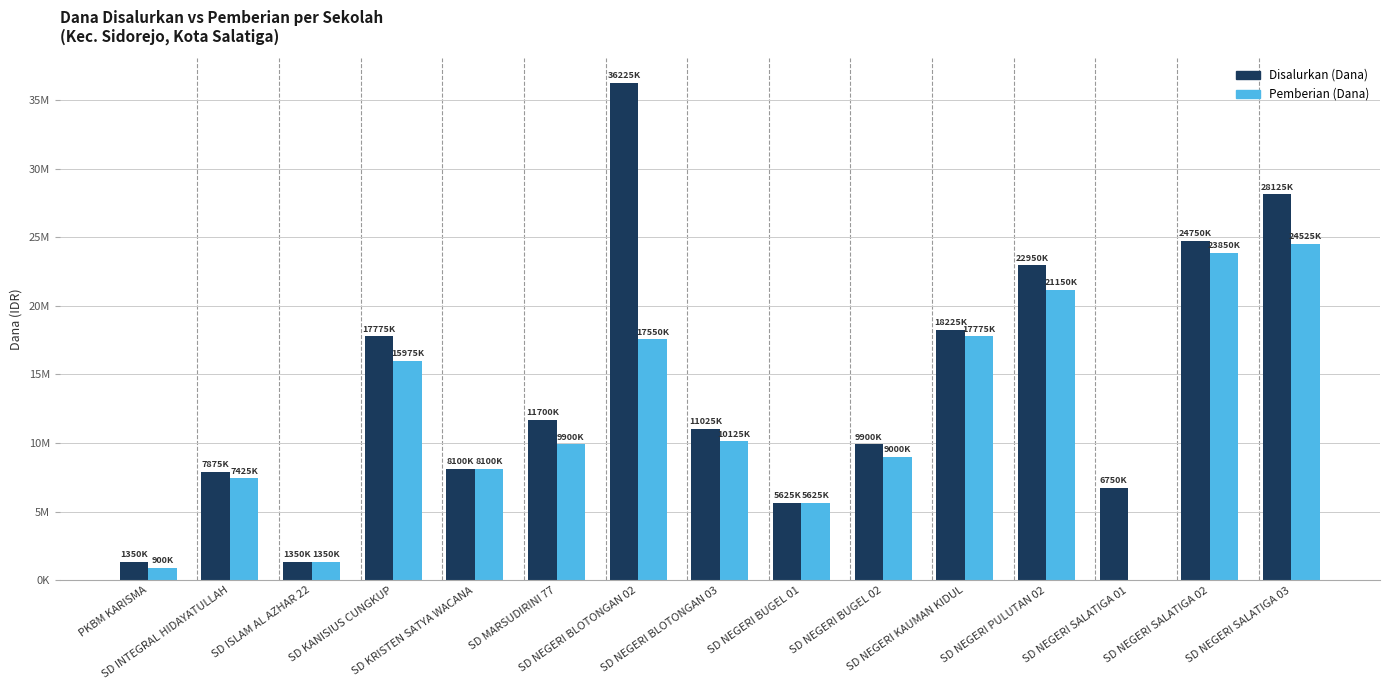

Which series has the largest range (max minus min)?

Disalurkan (Dana)